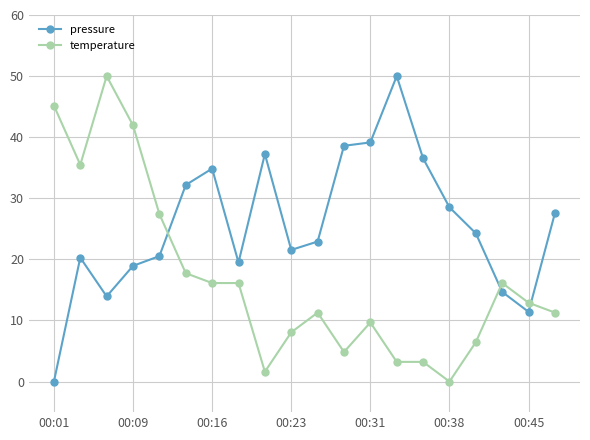

List the series in order of their overall mean, highest first.

pressure, temperature